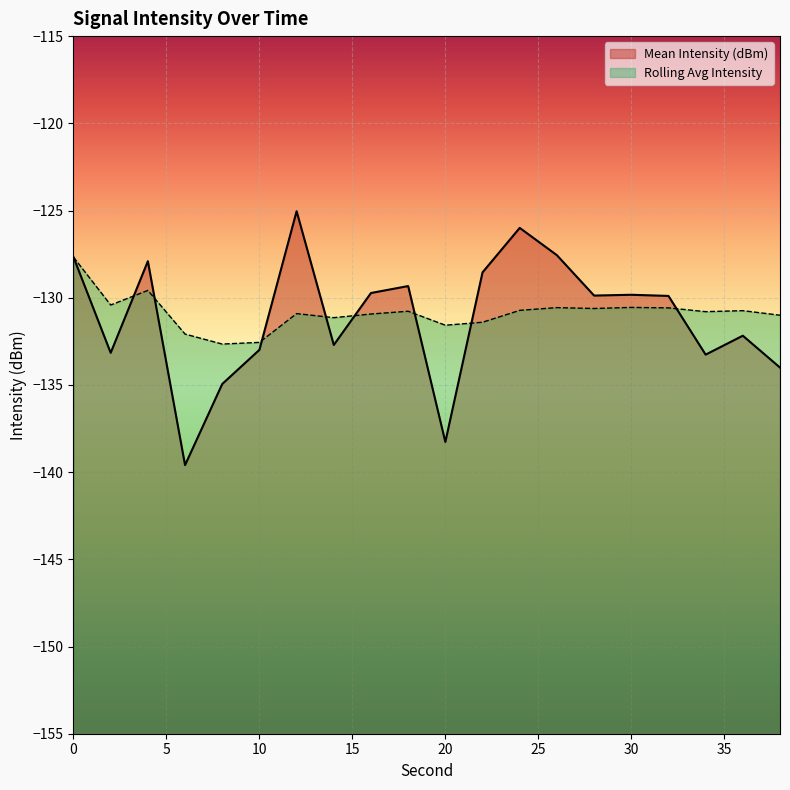

What is the smallest value displayed?

-139.6